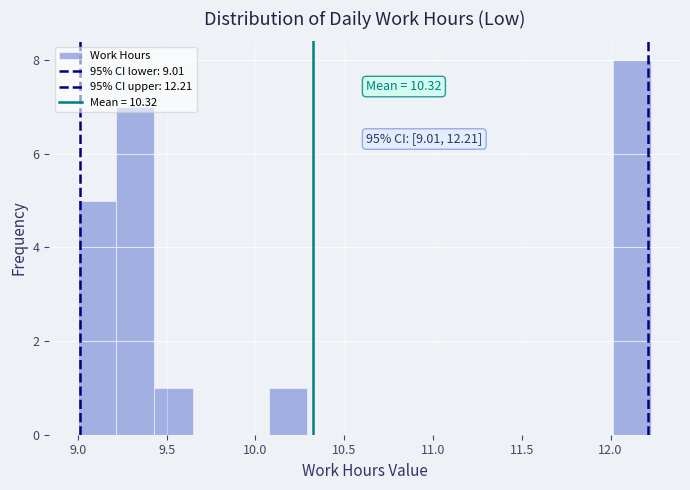

Which range on the x-axis has the tallest bar?

12.00 to 12.25